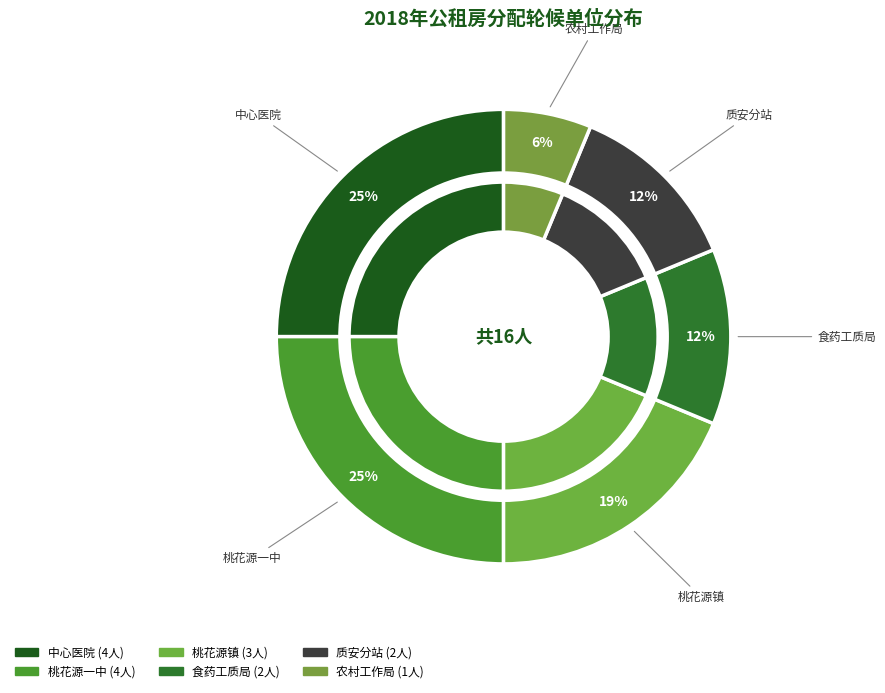

Count the number of slices in the pie.

6